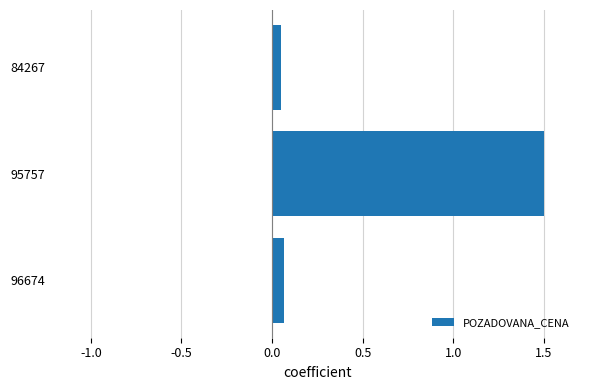

Count the number of data series in this chart.

1